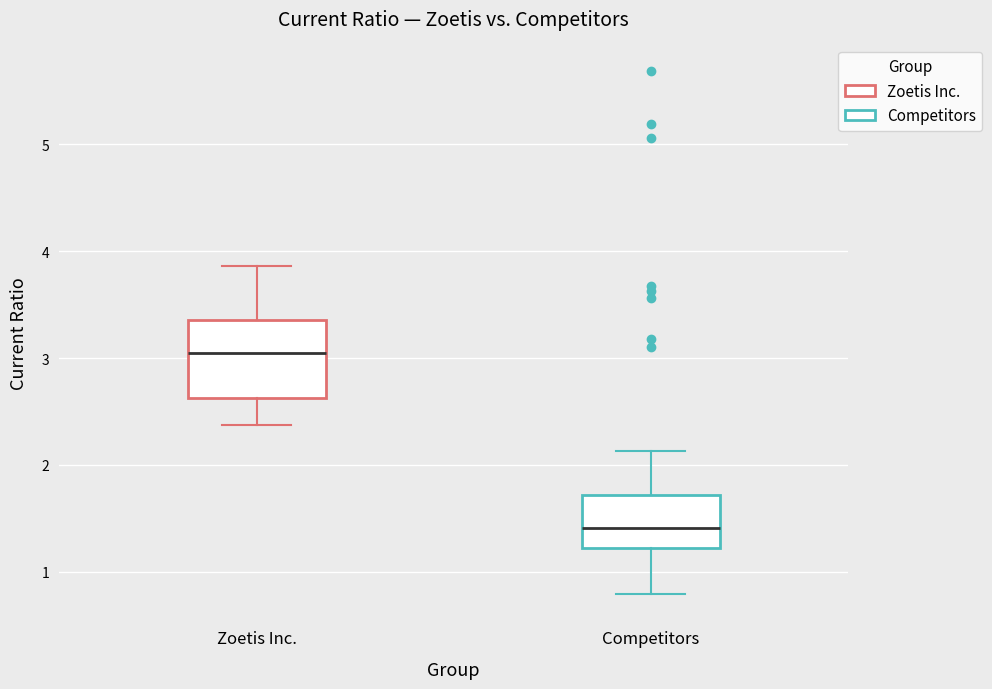

Reading left to right, transcribe this box plot: for each box, give where its median line is, the range the box spans, and where its two whiskers end, as read against the y-axis. The values are not printed on the chart, so give them approximately, as read against the axis.

Zoetis Inc.: median 3.1, box 2.6 to 3.4, whiskers 2.4 to 3.9
Competitors: median 1.4, box 1.2 to 1.7, whiskers 0.8 to 2.1